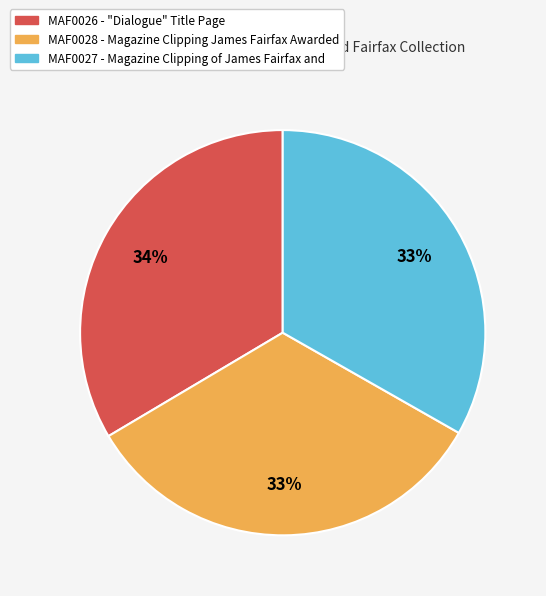

To the nearest percent, what is the average slice percentage?

33%